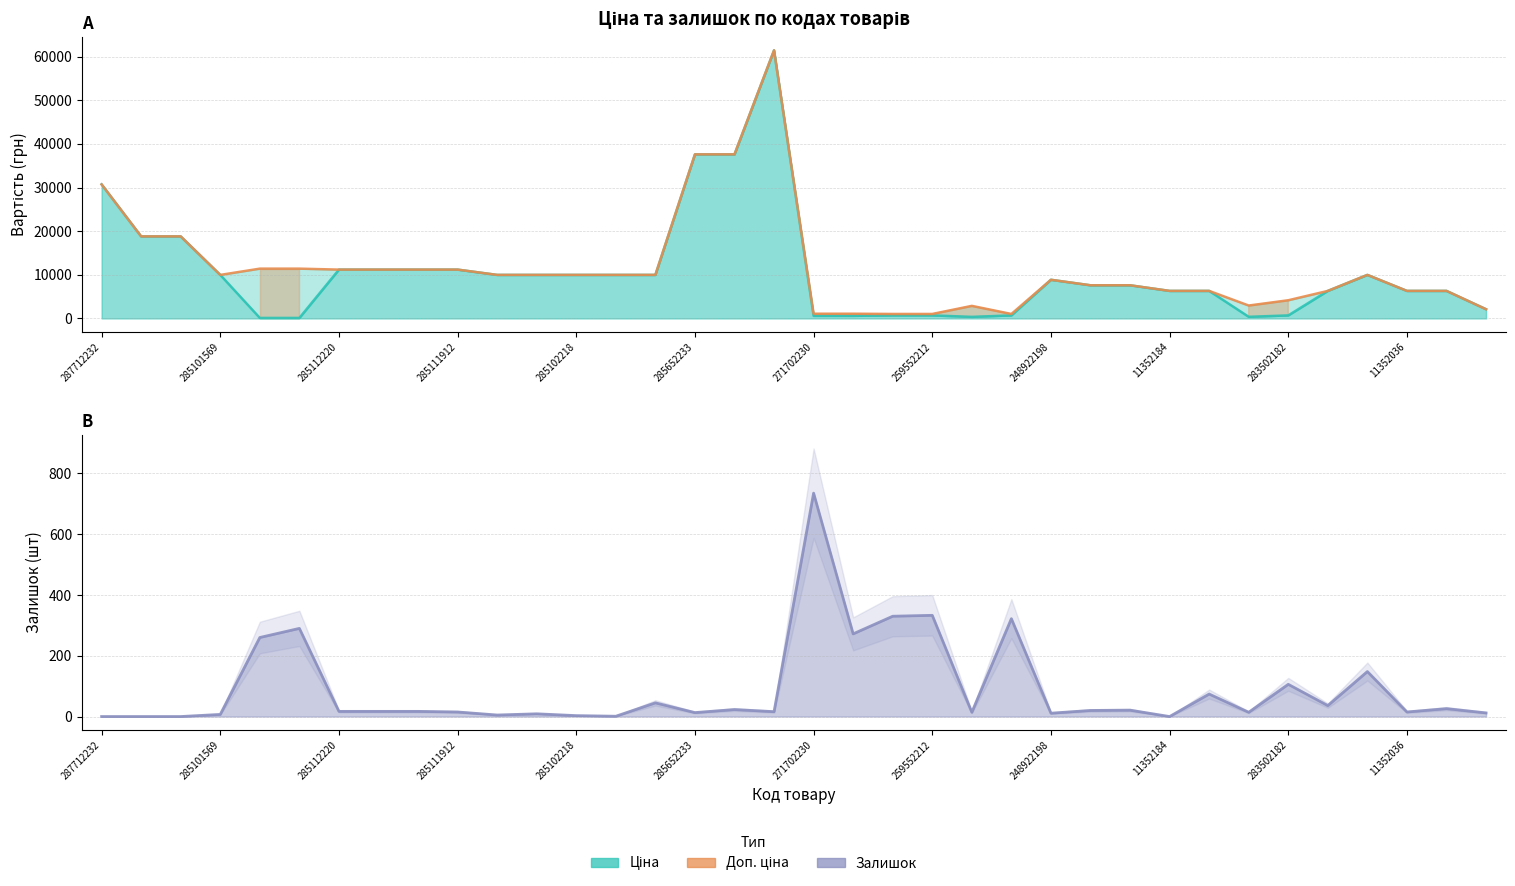

What is the minimum value for Доп. ціна?

1024.6